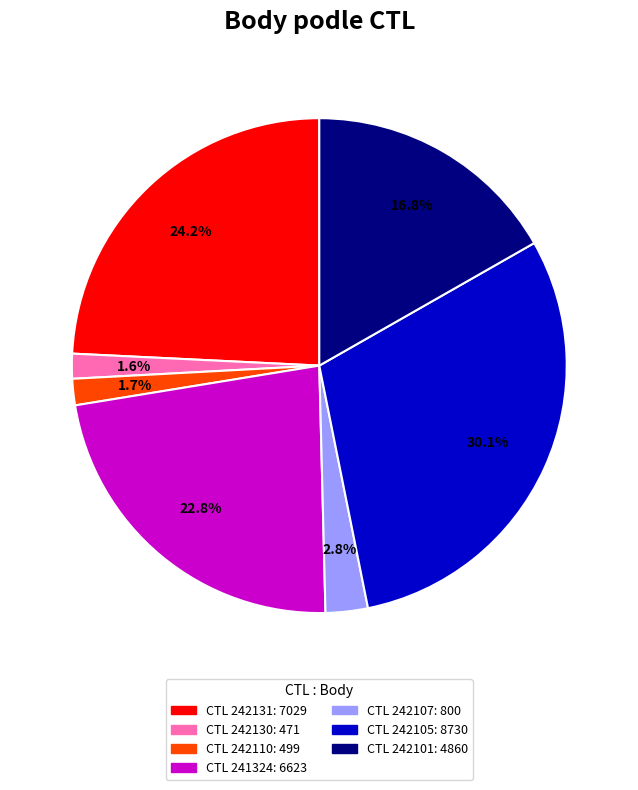

Does any single category account for the majority?

No